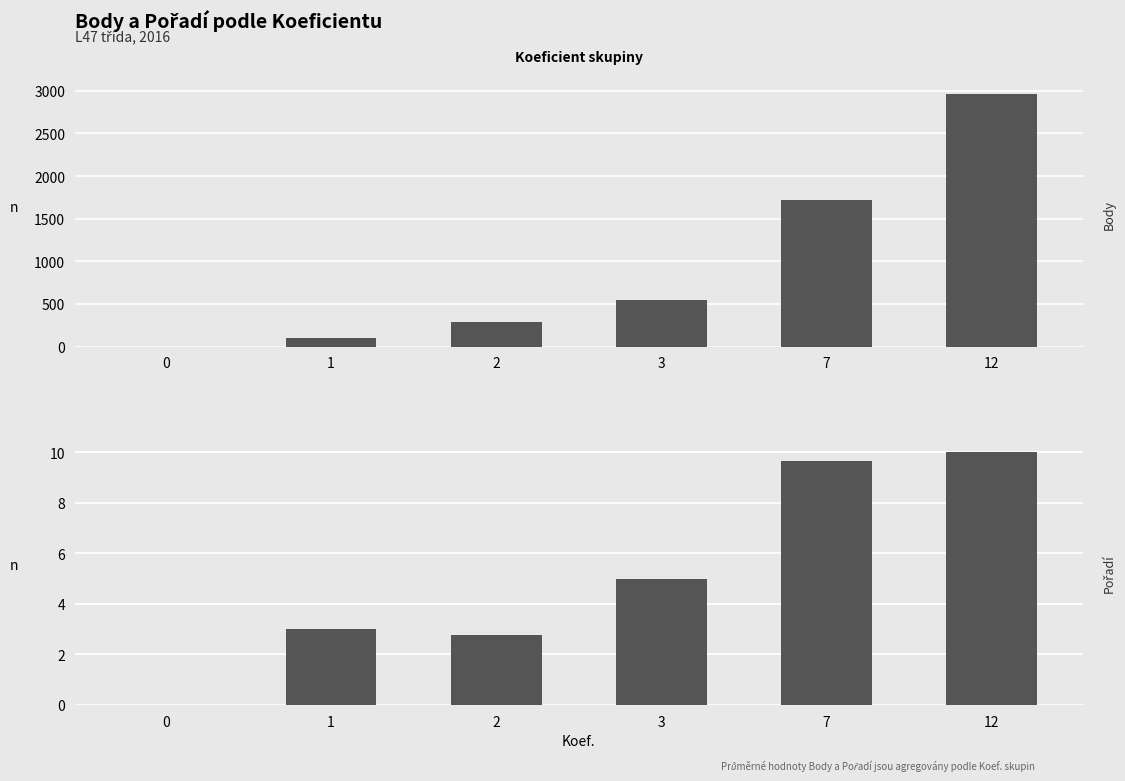

What is the spread (max minus min) of values at 3?

536.0